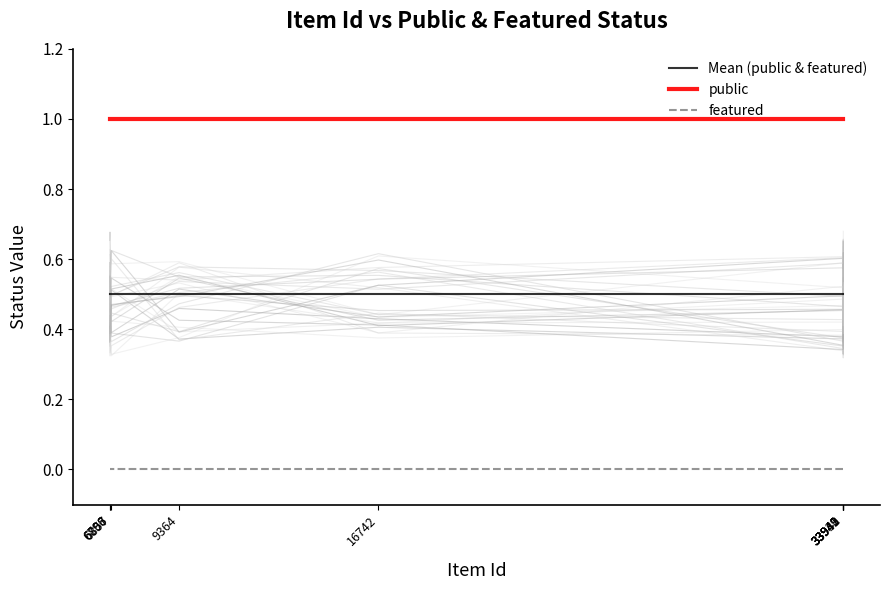

Reading left to right, extract all data points from this chart.

Mean (public & featured): 33943=0.5	33942=0.5	33941=0.5	33940=0.5	33939=0.5	16742=0.5	9364=0.5	6857=0.5	6808=0.5	6796=0.5
public: 33943=1.0	33942=1.0	33941=1.0	33940=1.0	33939=1.0	16742=1.0	9364=1.0	6857=1.0	6808=1.0	6796=1.0
featured: 33943=0.0	33942=0.0	33941=0.0	33940=0.0	33939=0.0	16742=0.0	9364=0.0	6857=0.0	6808=0.0	6796=0.0